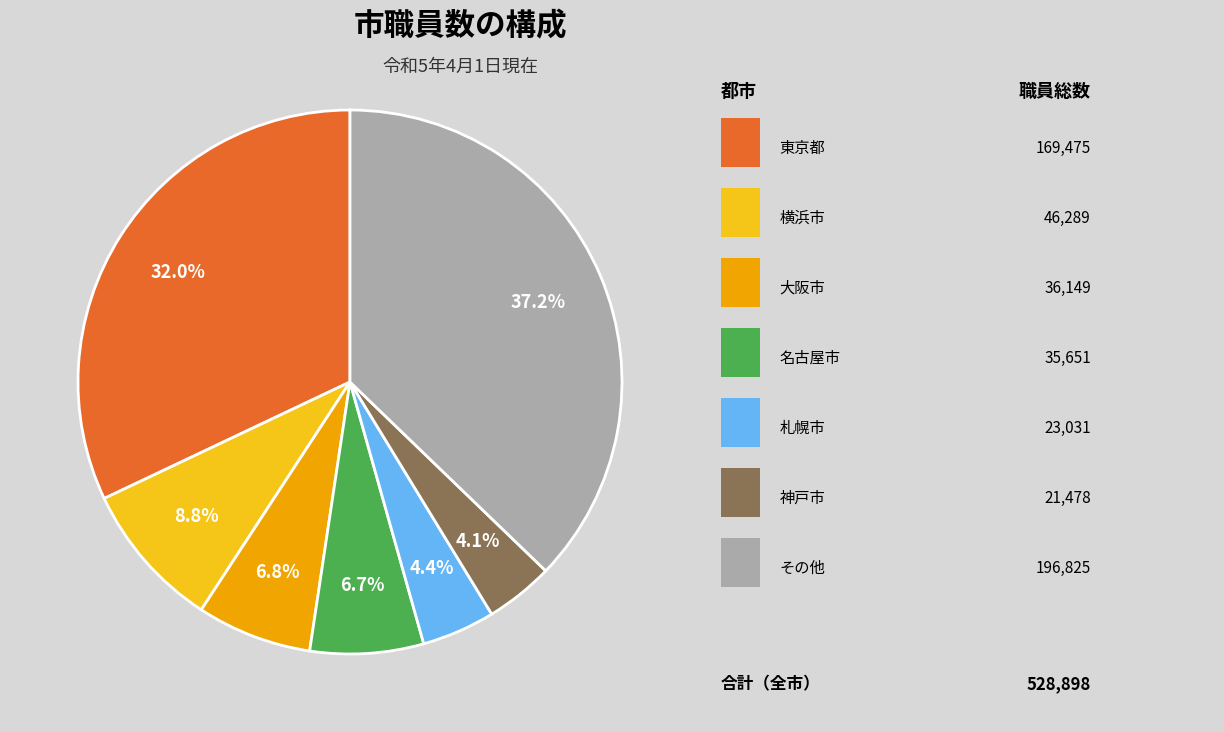

To the nearest percent, what is the average slice percentage?

14%